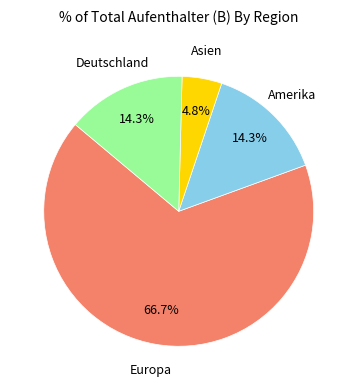

Is there a majority slice in this chart?

Yes